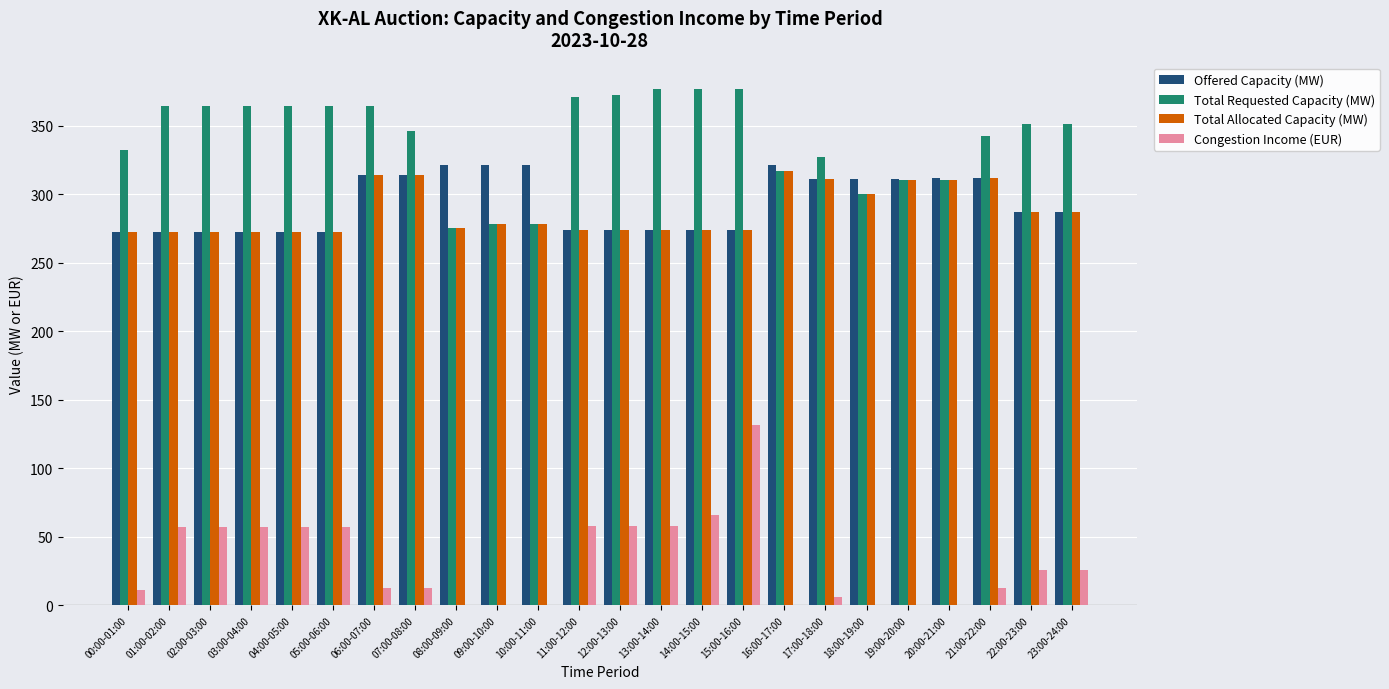

What is the sum of all Offered Capacity (MW) values?

7045.0